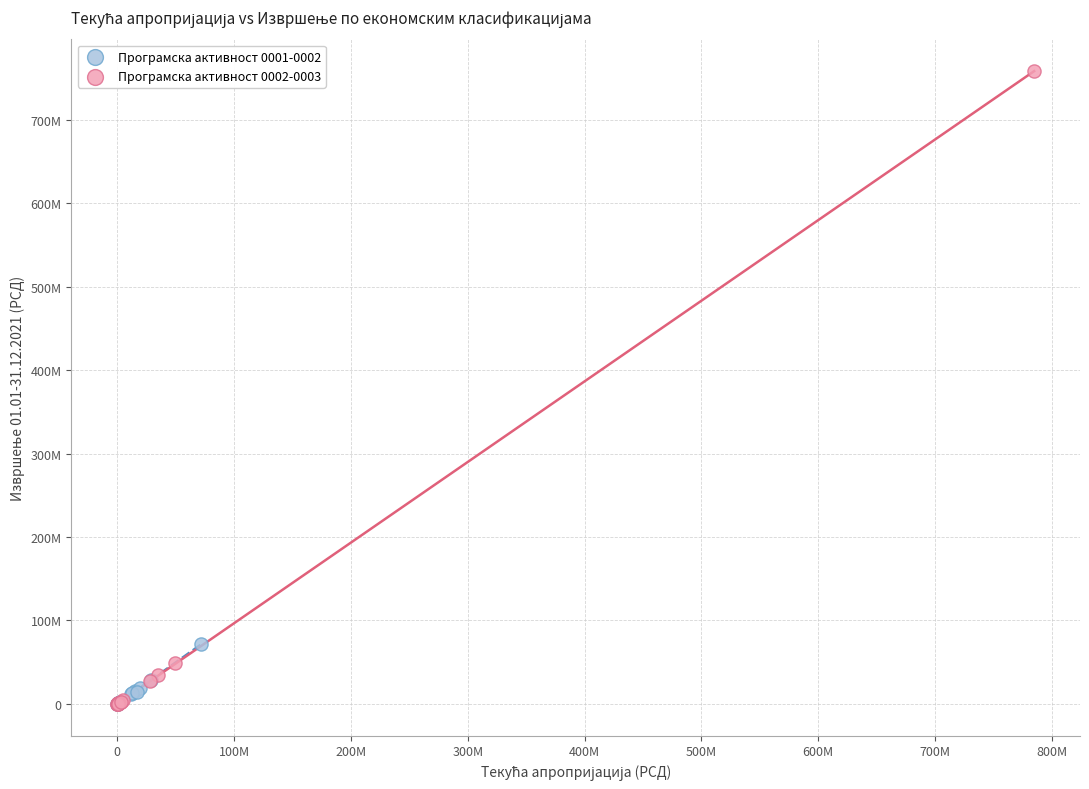

Which series reaches the maximum Y coordinate?

Програмска активност 0002-0003